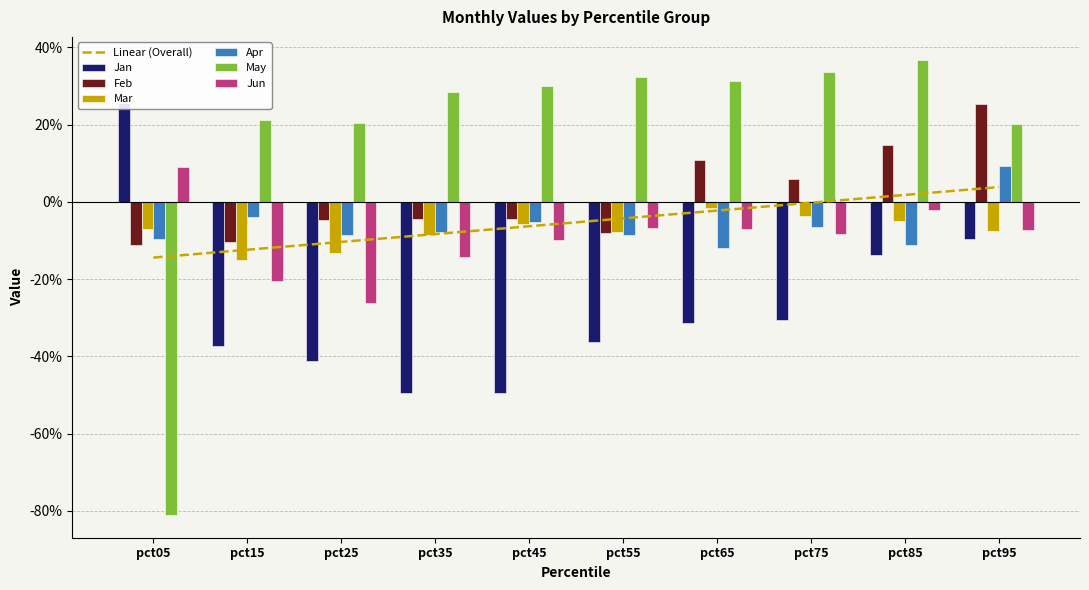

Between pct45 and pct85, which series saw the biggest shift?

Jan